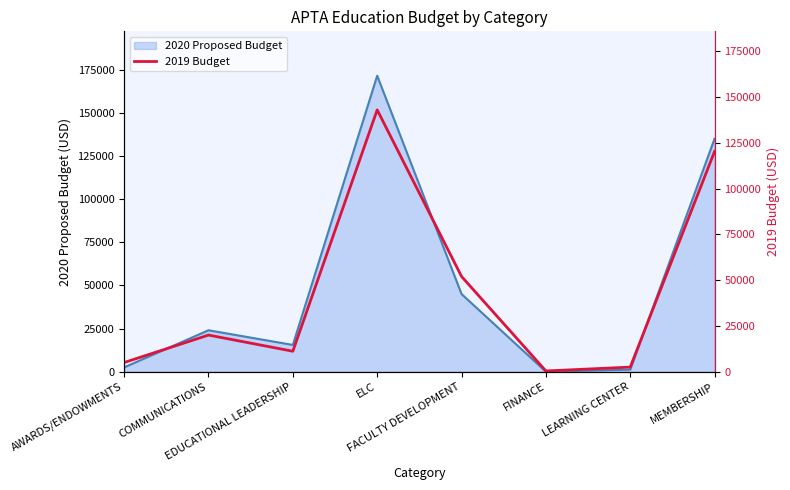

What is the ratio of the value at COMMUNICATIONS to the value at ELC?

0.1